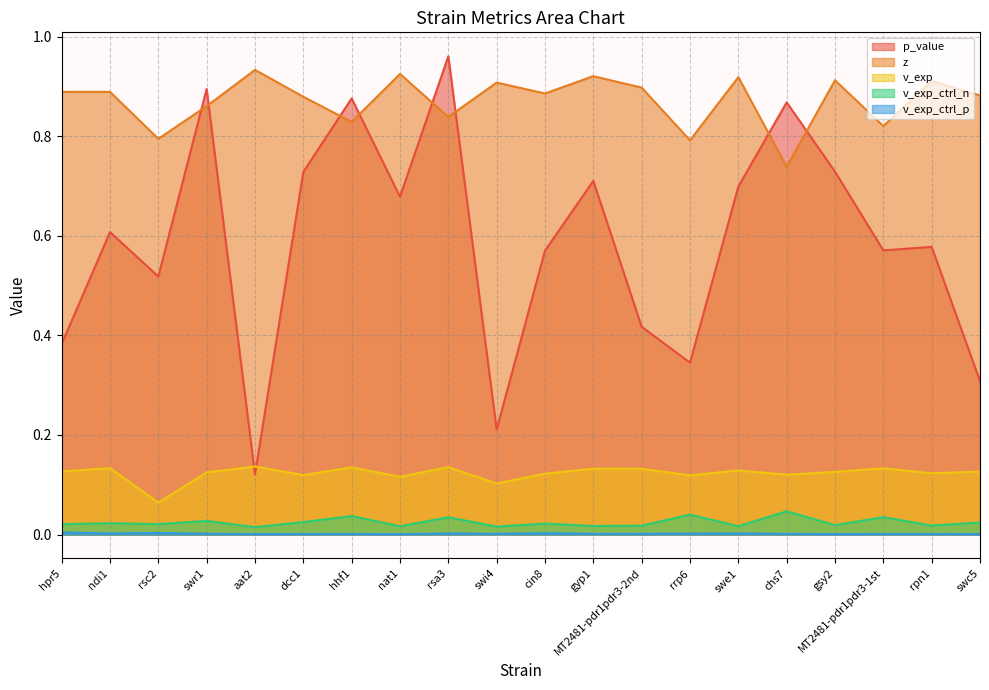

Which has a higher value, rrp6 or aat2?

rrp6